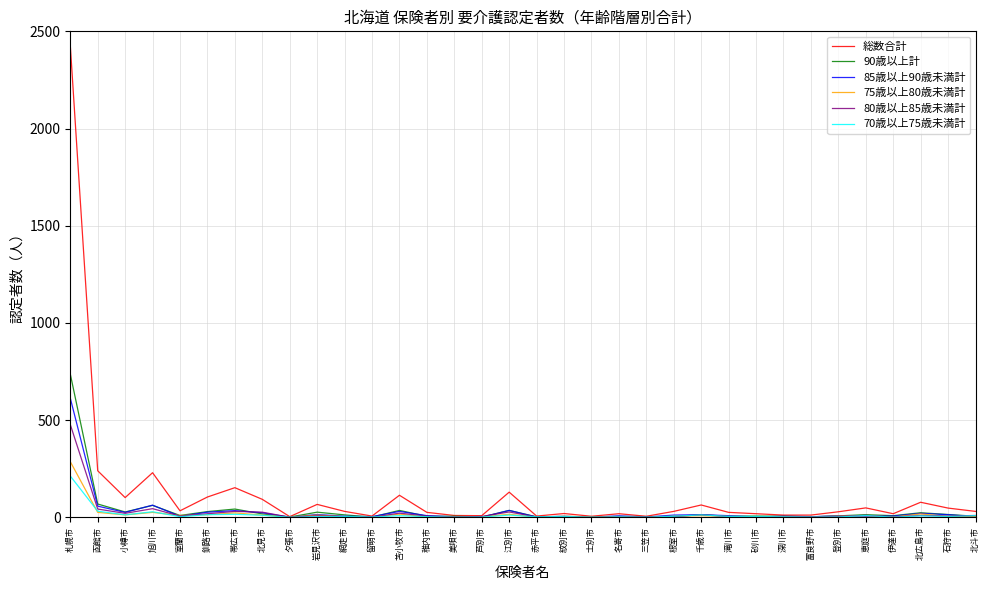

Which series has the largest range (max minus min)?

総数合計